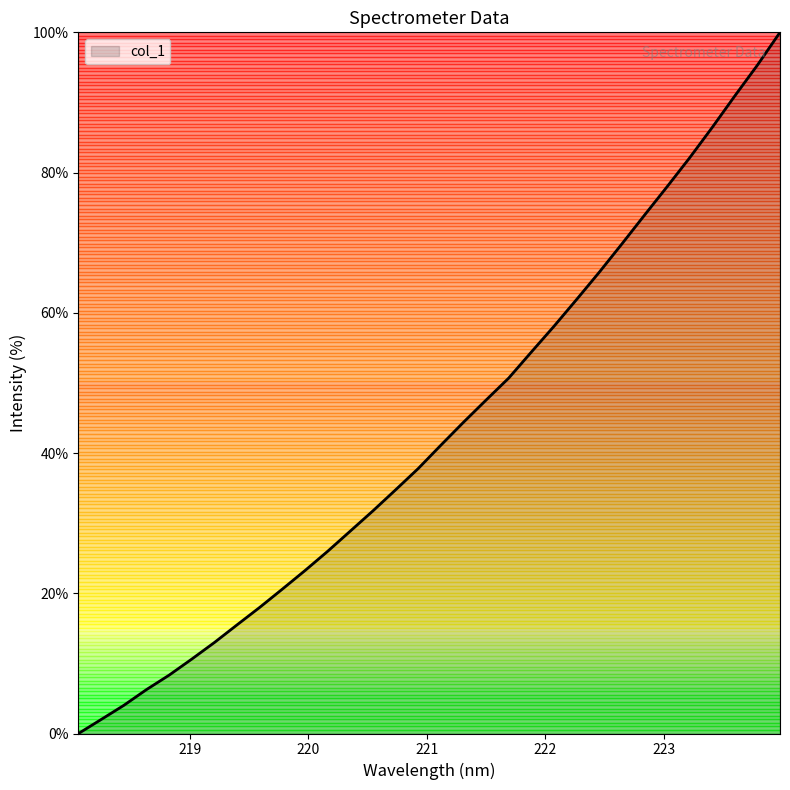

What is the maximum value shown in the chart?

100.0